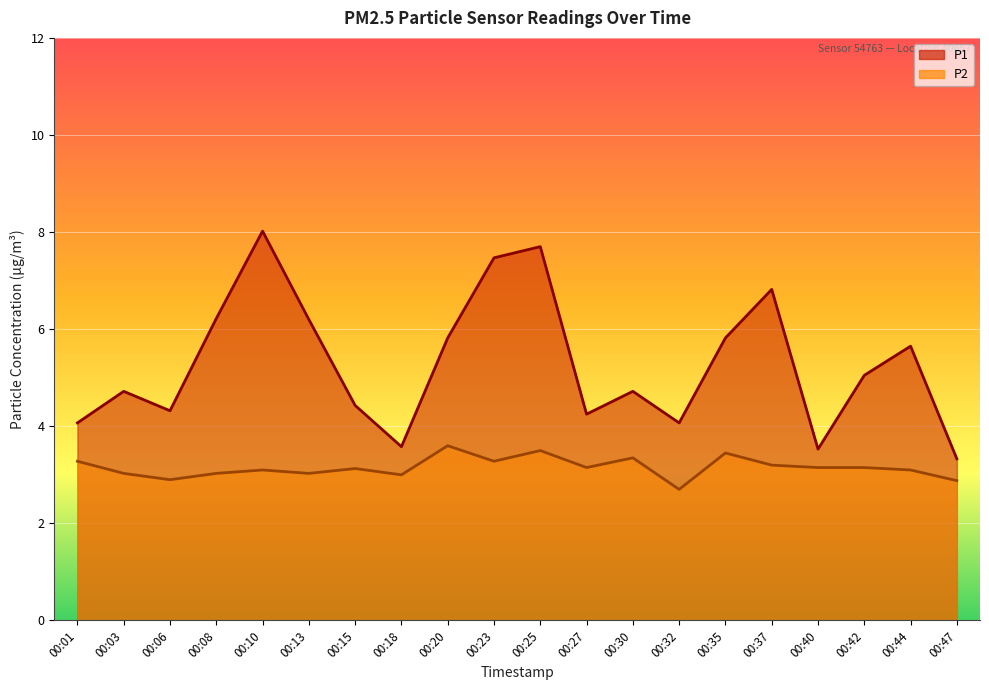

Where is the first local maximum for P1?

00:03